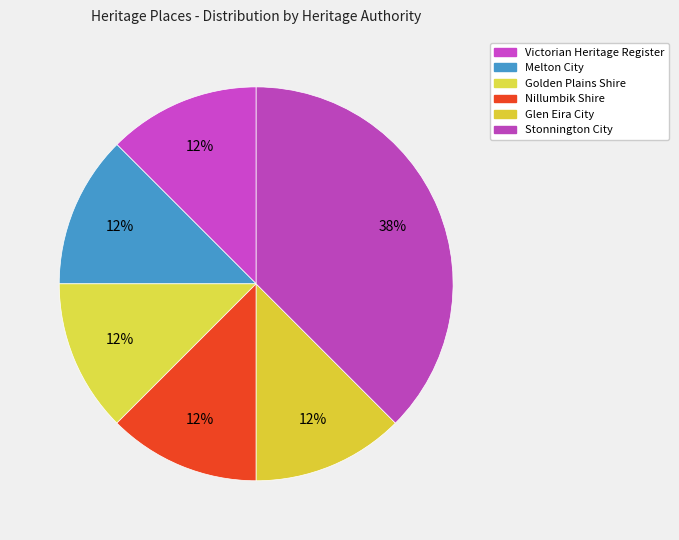

How many slices are in this pie chart?

6